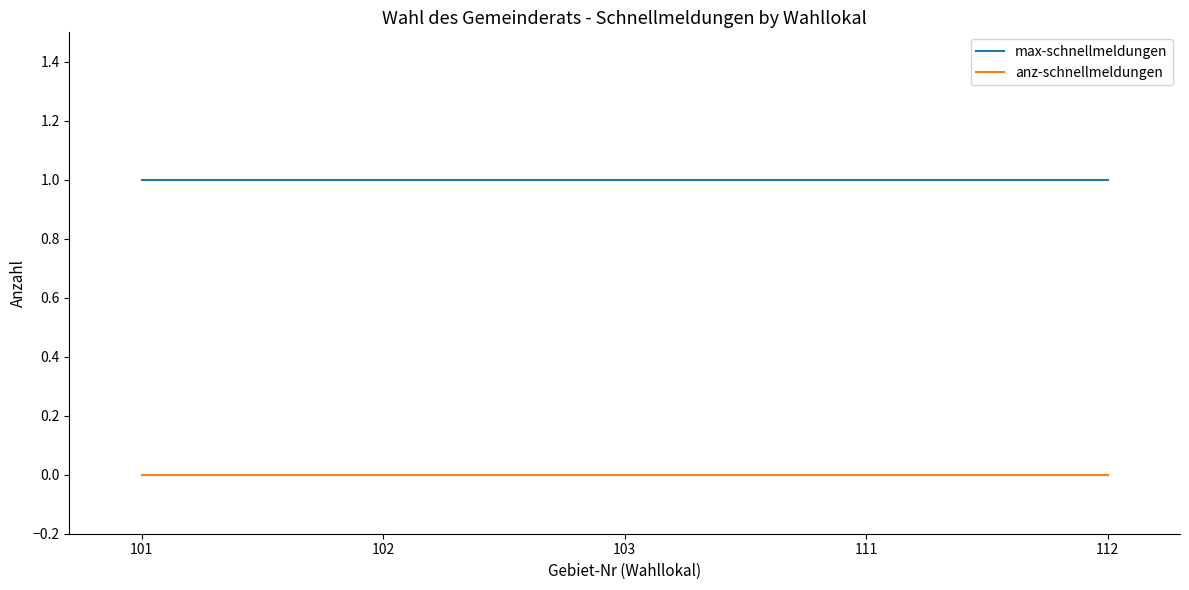

What are all the series names shown in the legend?

max-schnellmeldungen, anz-schnellmeldungen